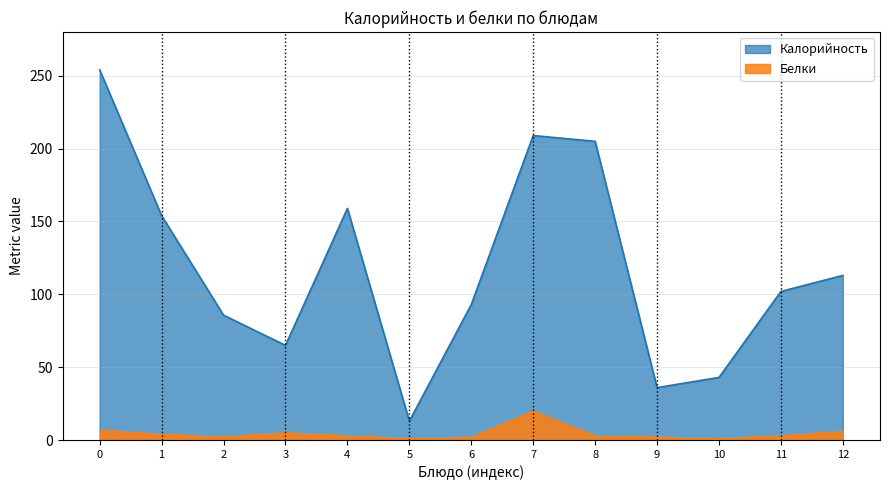

How many lines are shown in the chart?

2